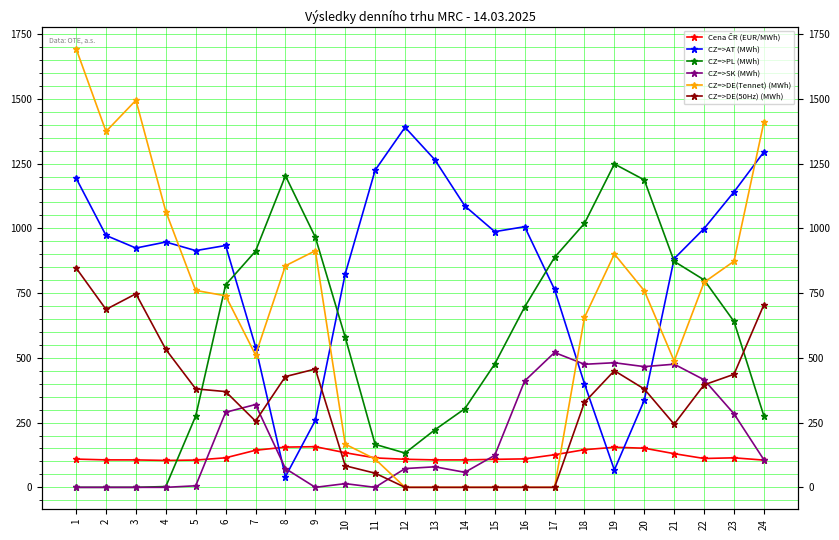

True or false: CZ=>DE(50Hz) (MWh) and CZ=>AT (MWh) cross at least once.

True